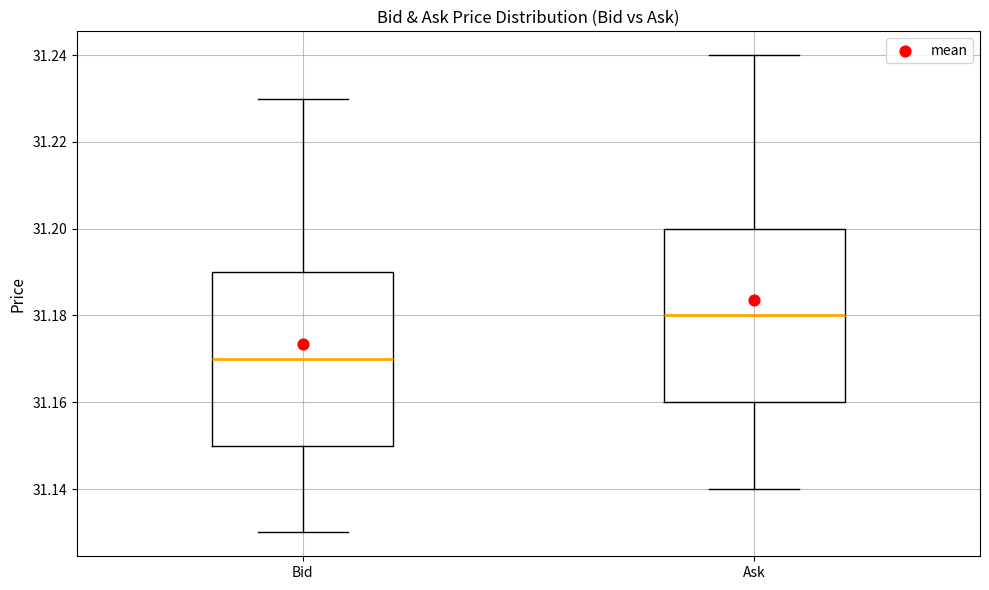

Which box's median line is the highest?

Ask